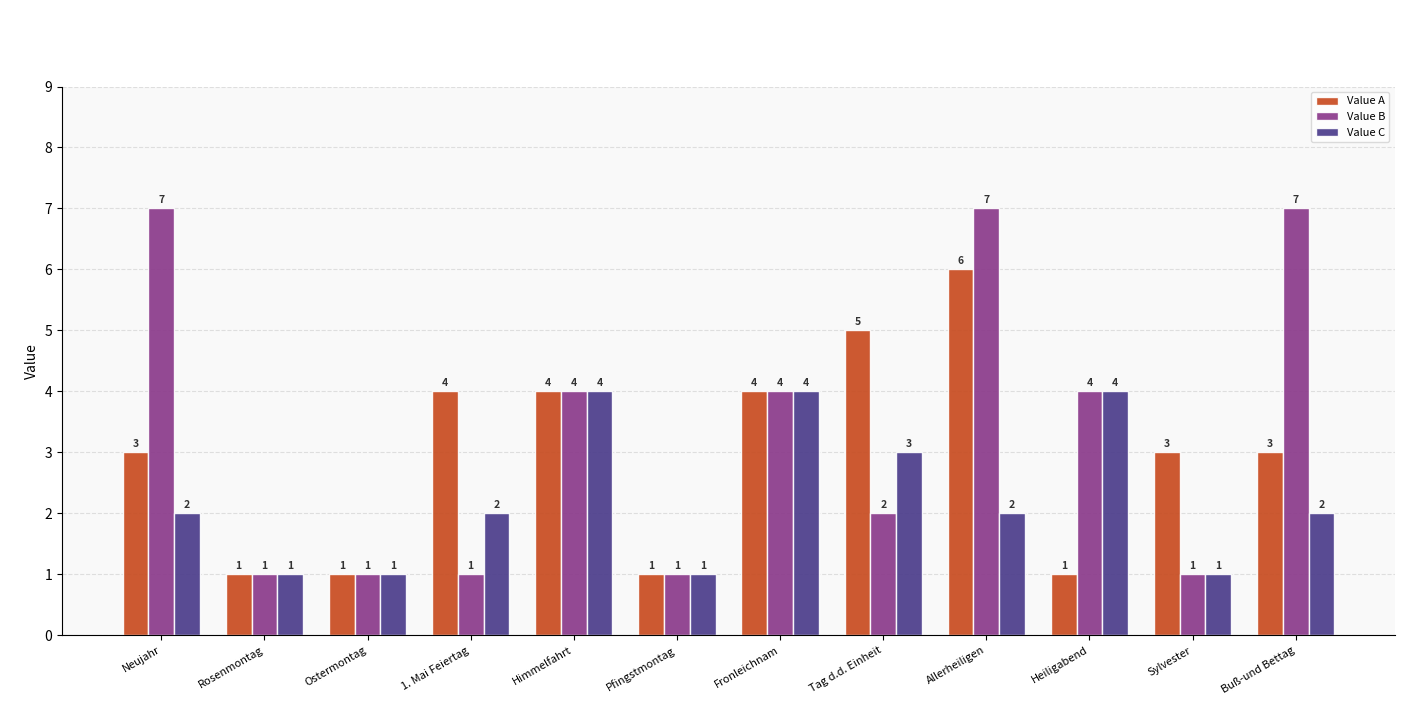

At which label does Value B first exceed 4?

Neujahr